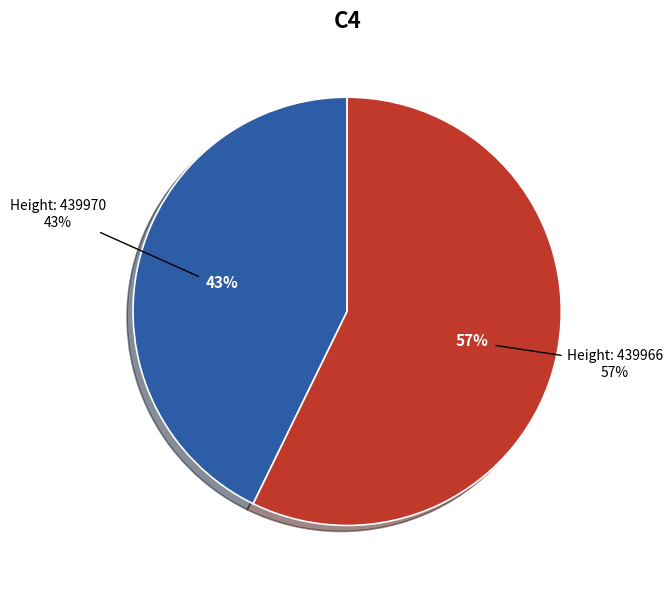

What is the smallest slice in the pie chart?

439970